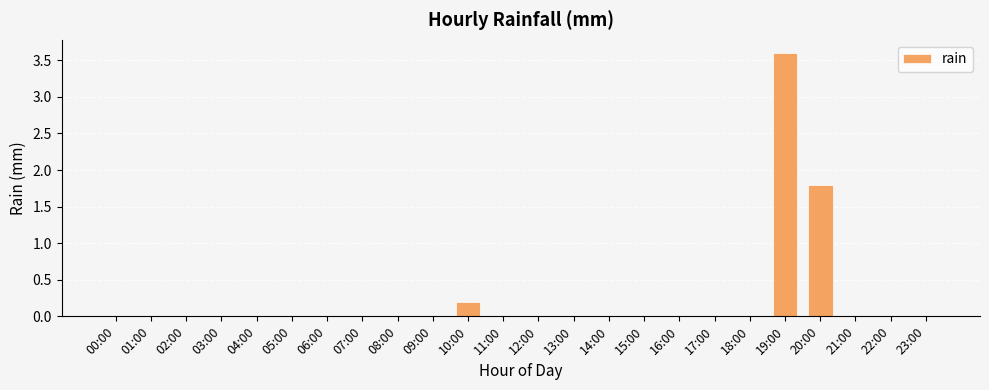

What is the average value?

0.2